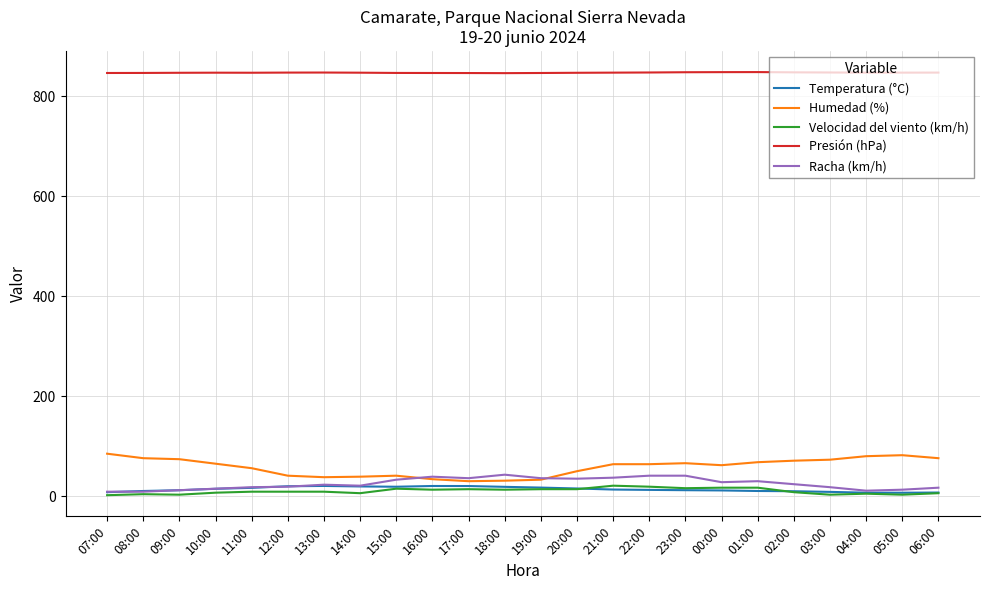

True or false: Presión (hPa) and Velocidad del viento (km/h) intersect in this chart.

False